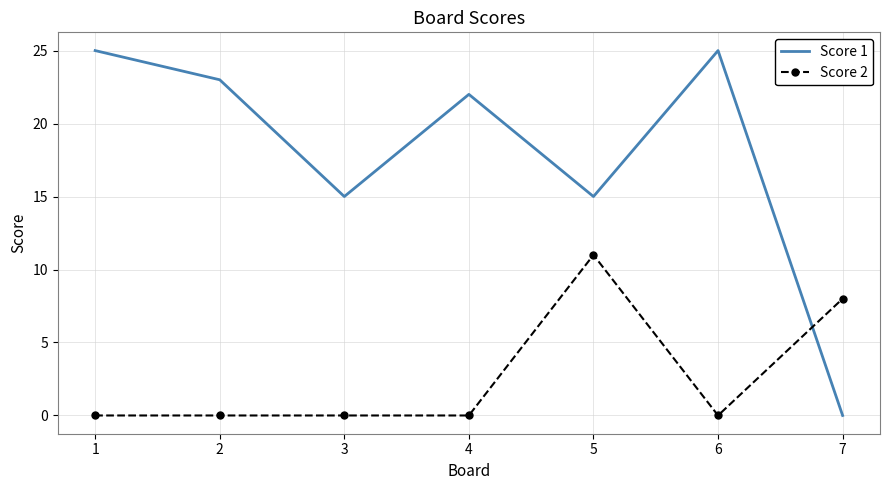

At which category is the sum across all series the highest?

5